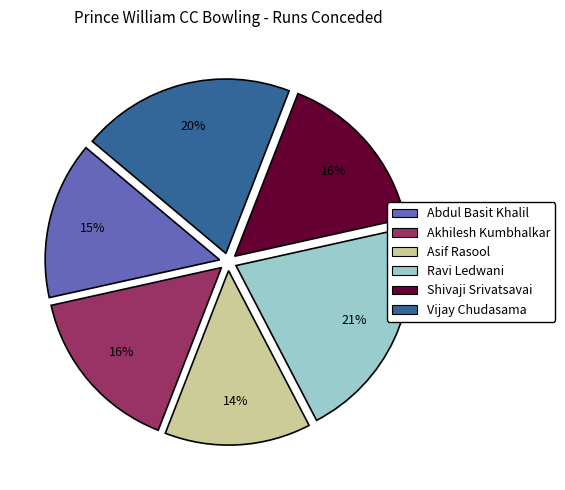

To the nearest percent, what portion does Abdul Basit Khalil represent?

15%